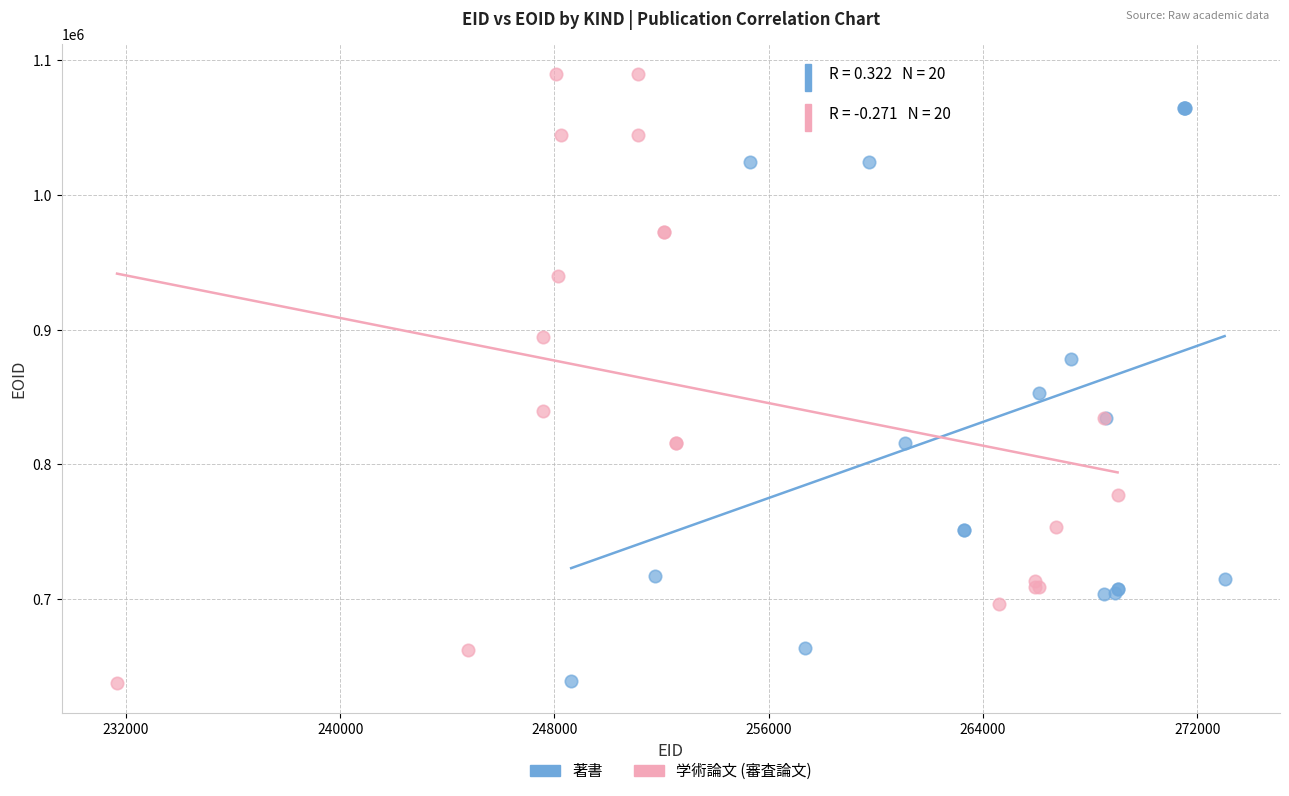

What are all the series names shown in the legend?

著書, 学術論文 (審査論文)